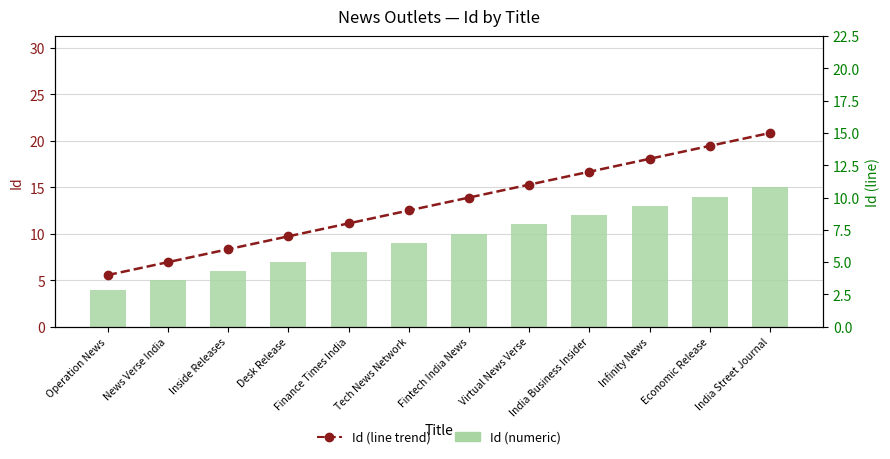

Which series has the widest spread of values?

Id (numeric)